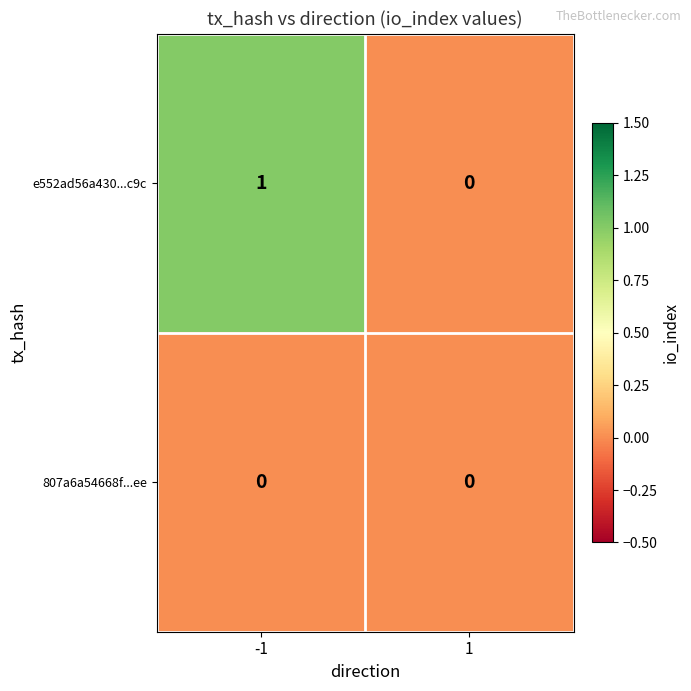

Is it true that e552ad56a430...c9c equals 1 at -1?

True